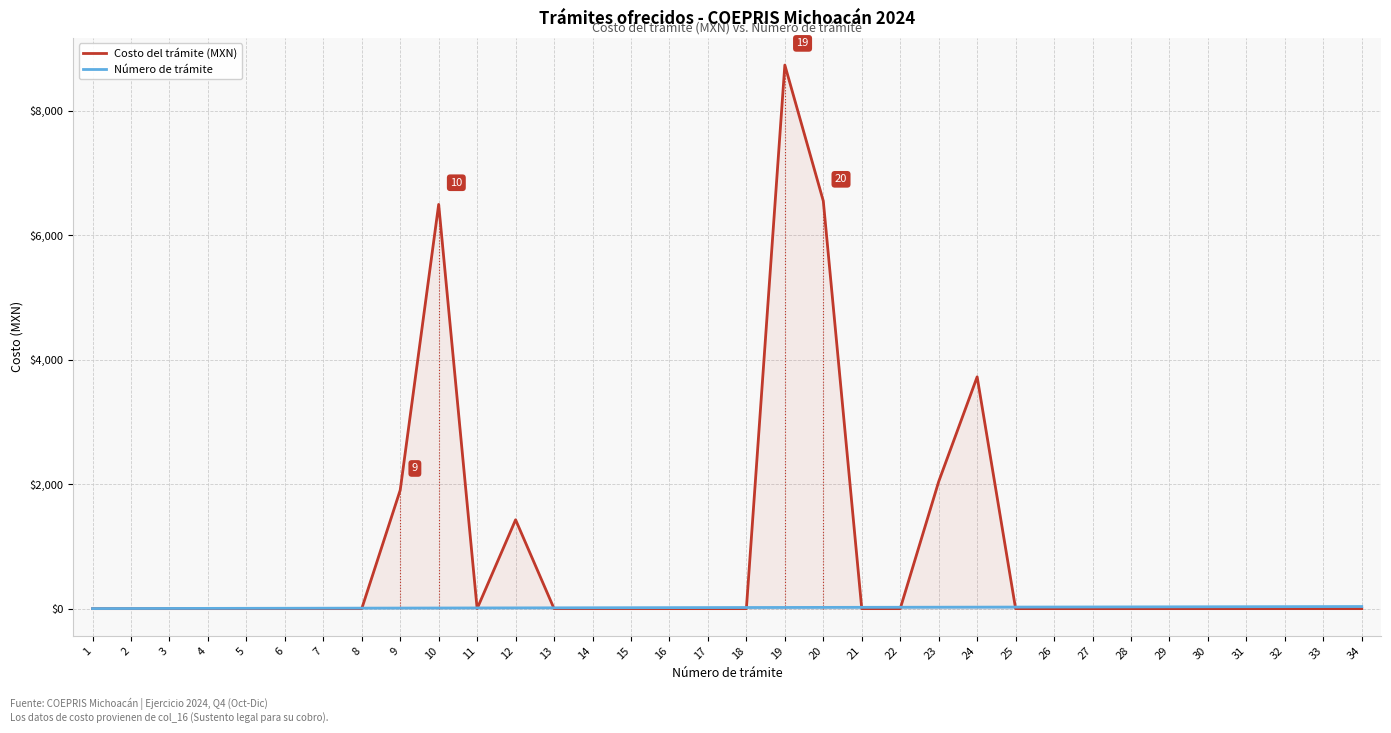

Reading right to left, transcribe all the data shown in this chart.

Costo del trámite (MXN): 0	0	0	0	0	0	0	0	0	0	3724	2041	0	0	6550	8734	0	0	0	0	0	0	1428	0	6495	1904	0	0	0	0	0	0	0	0
Número de trámite: 34	33	32	31	30	29	28	27	26	25	24	23	22	21	20	19	18	17	16	15	14	13	12	11	10	9	8	7	6	5	4	3	2	1